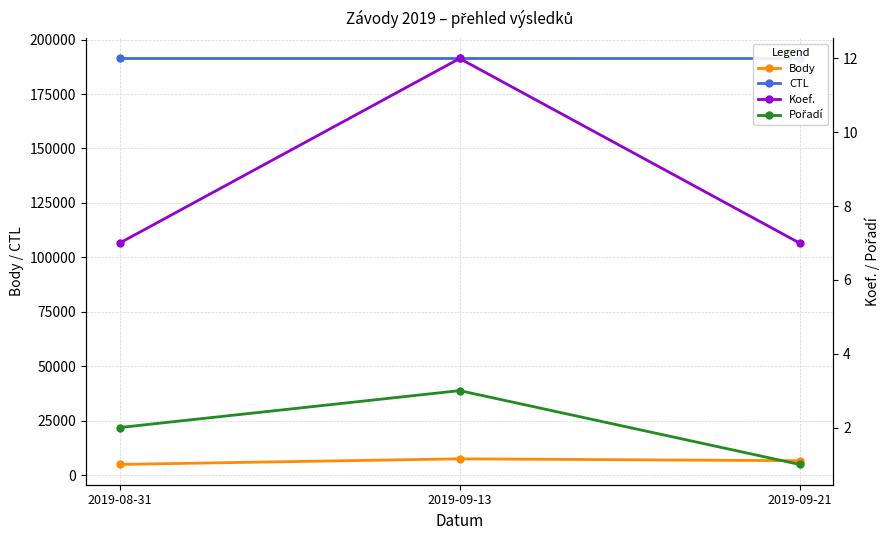

What is the minimum value shown in the chart?

1